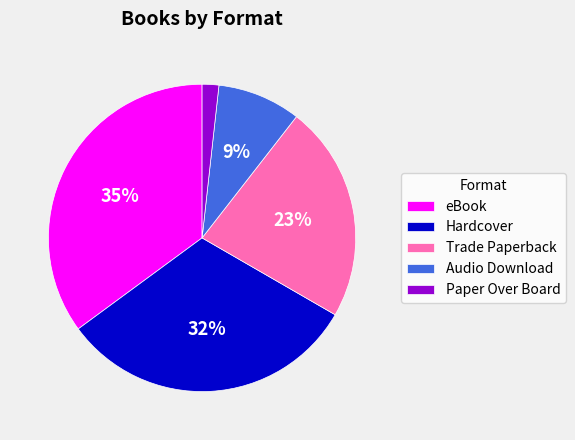

Between Trade Paperback and Paper Over Board, which is larger?

Trade Paperback